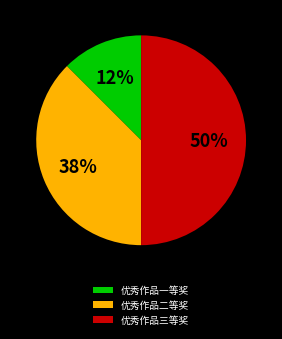

Is it true that 优秀作品二等奖 is 43% of the pie?

False